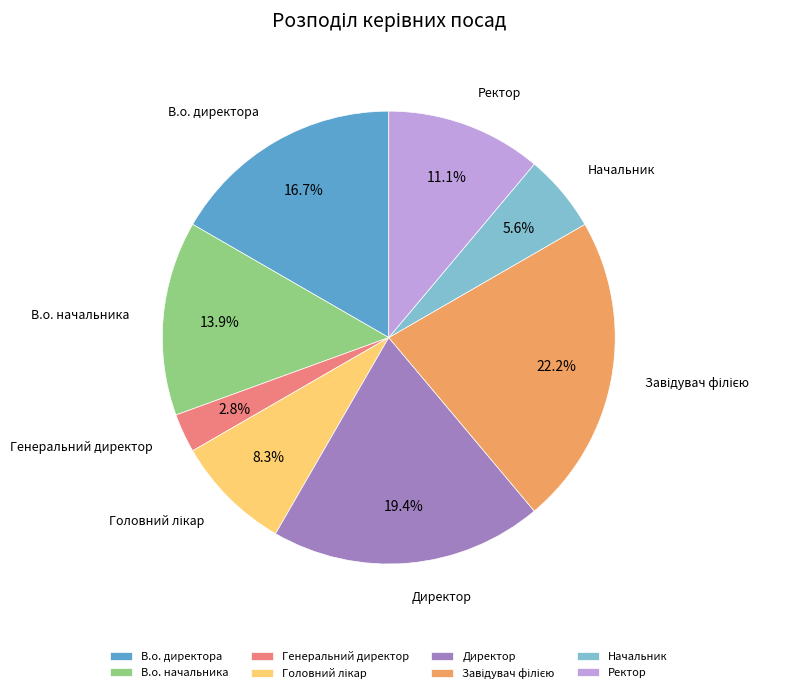

Which slice is the smallest?

Генеральний директор